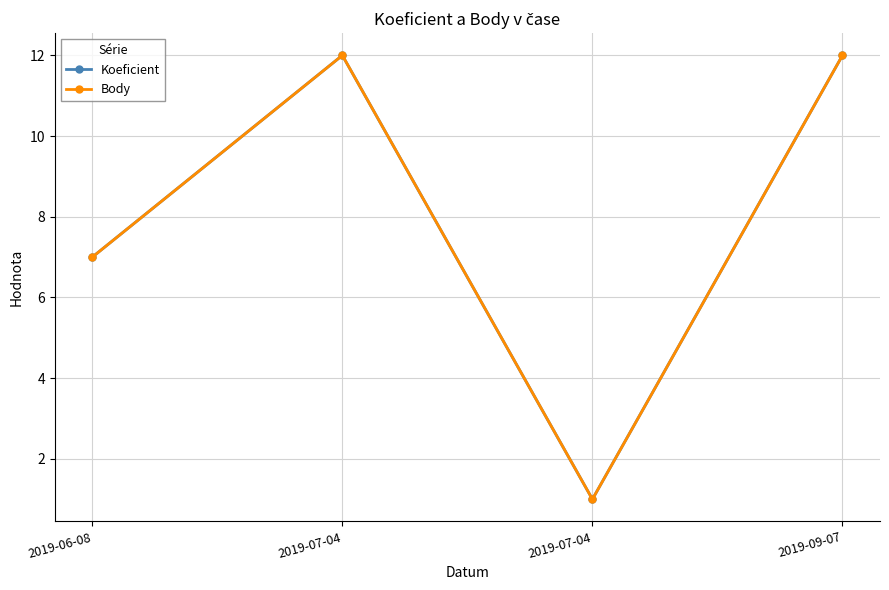

The Body series shows 0 at 2019-07-04. True or false?

False